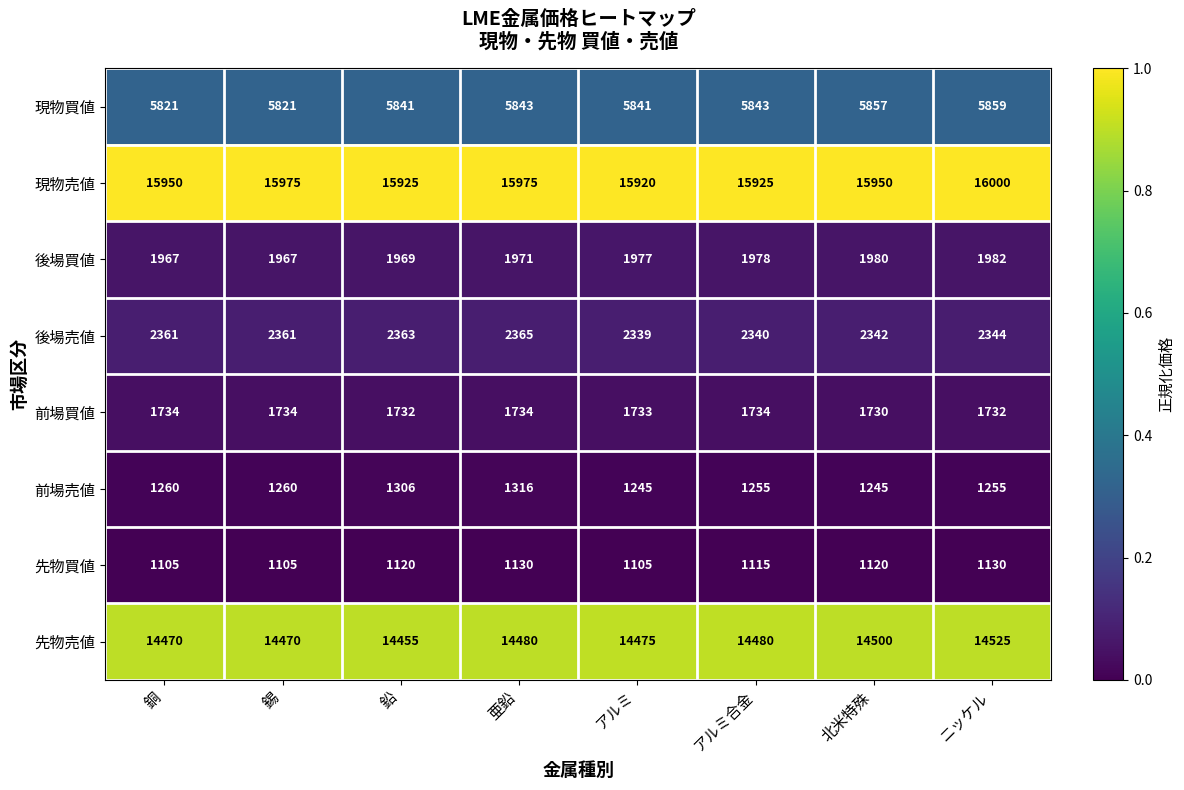

Where is 後場買値 nearest to the value 1974?

亜鉛